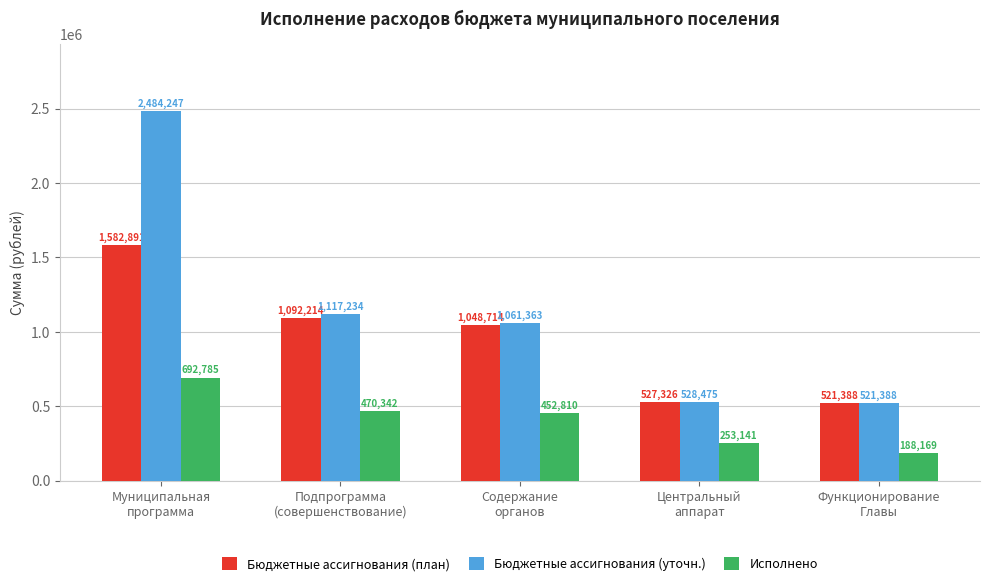

True or false: Бюджетные ассигнования (уточн.) has a value of 2484247.4 at Муниципальная
программа.

True